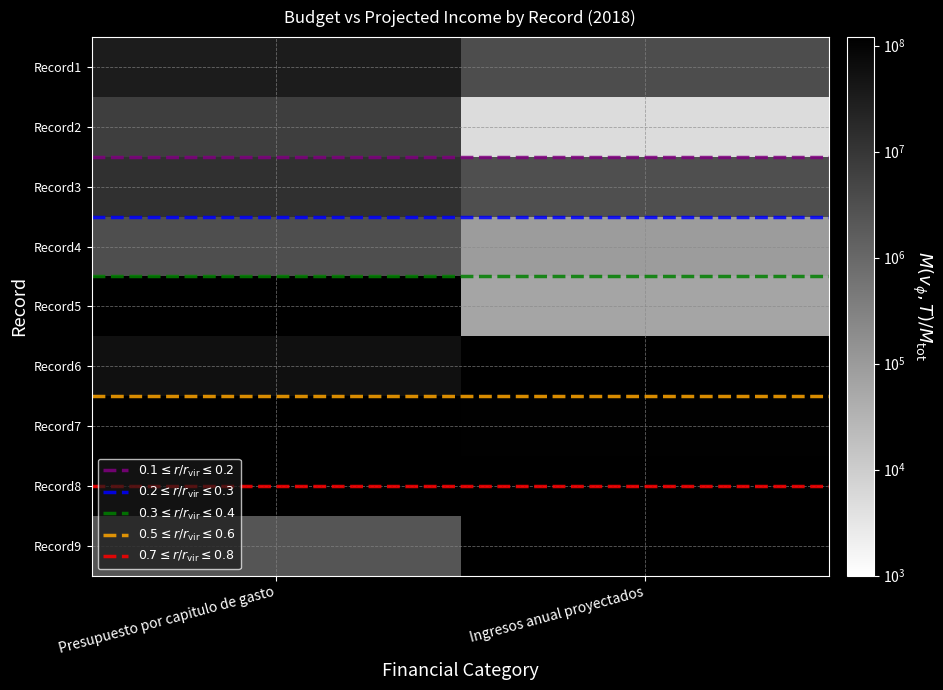

How many series are shown in this chart?

14